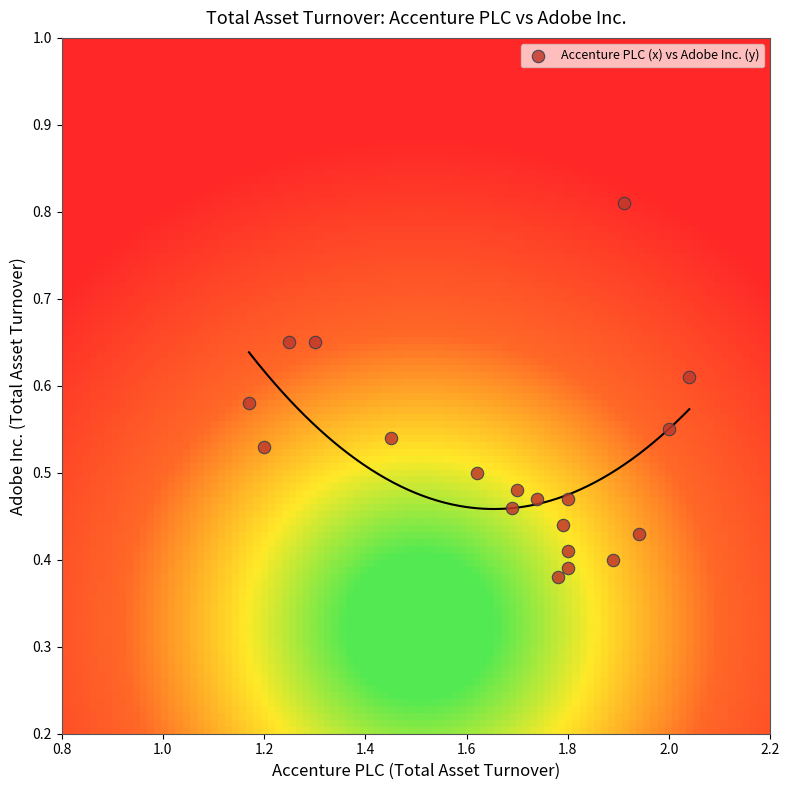

How many data points are displayed?

19